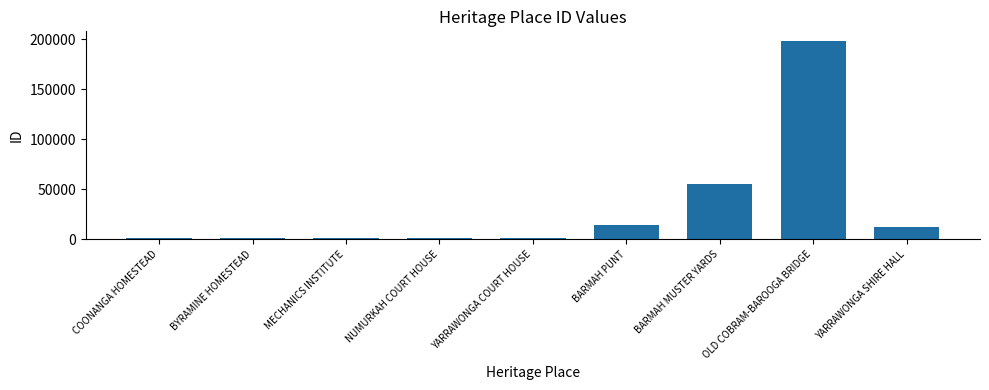

Count the number of categories in the chart.

9